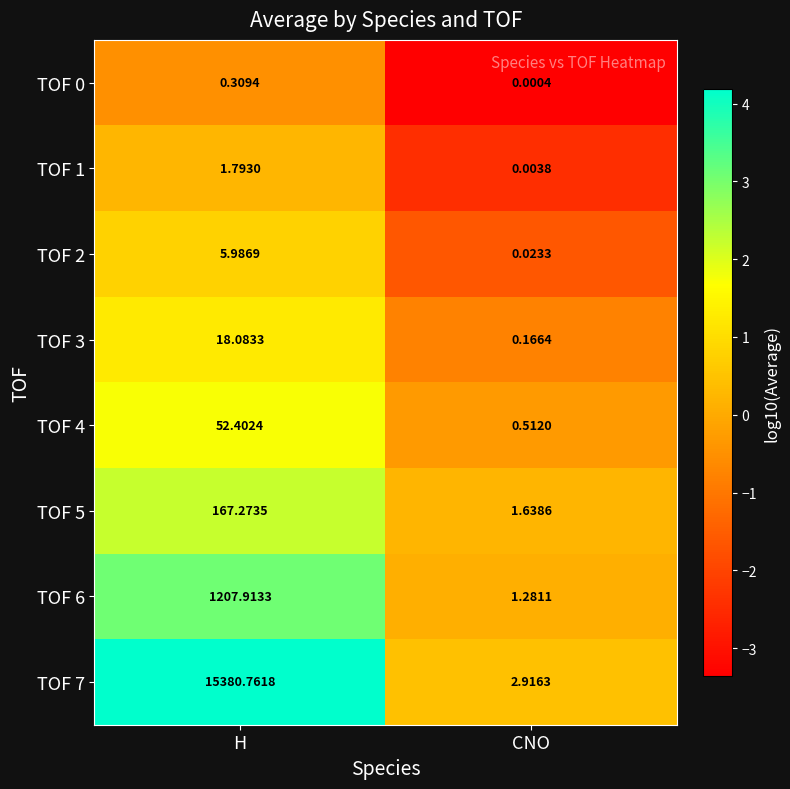

Where is TOF 1 nearest to the value 0?

CNO